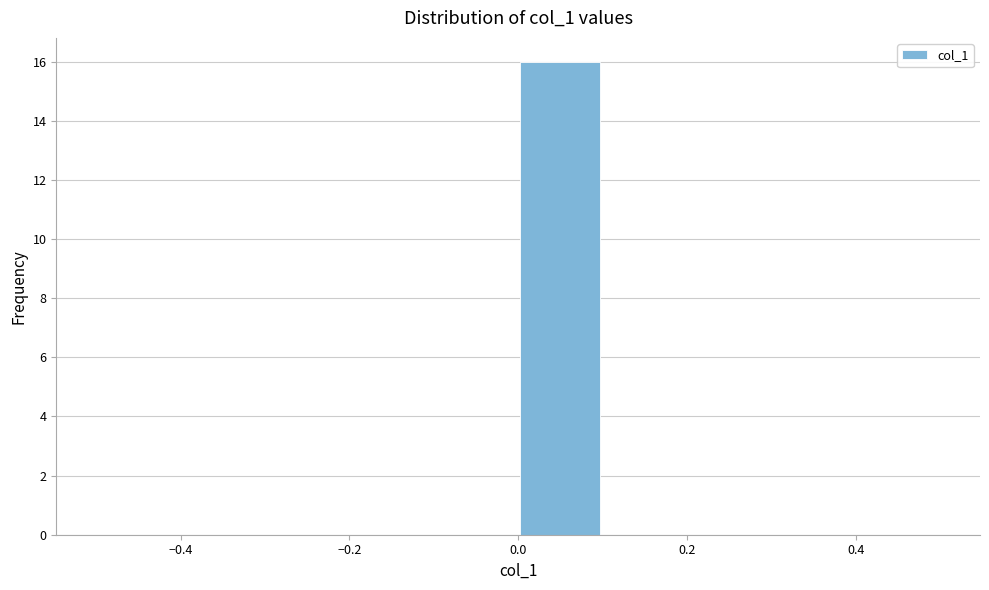

Reading left to right, list every bar in this chart as the range it spans on the x-axis followed by its height. The values are not printed on the chart, so give them approximately, as read against the axis.

-0.5 to -0.4: 0
-0.4 to -0.3: 0
-0.3 to -0.2: 0
-0.2 to -0.1: 0
-0.1 to 0.0: 0
0.0 to 0.1: 16
0.1 to 0.2: 0
0.2 to 0.3: 0
0.3 to 0.4: 0
0.4 to 0.5: 0